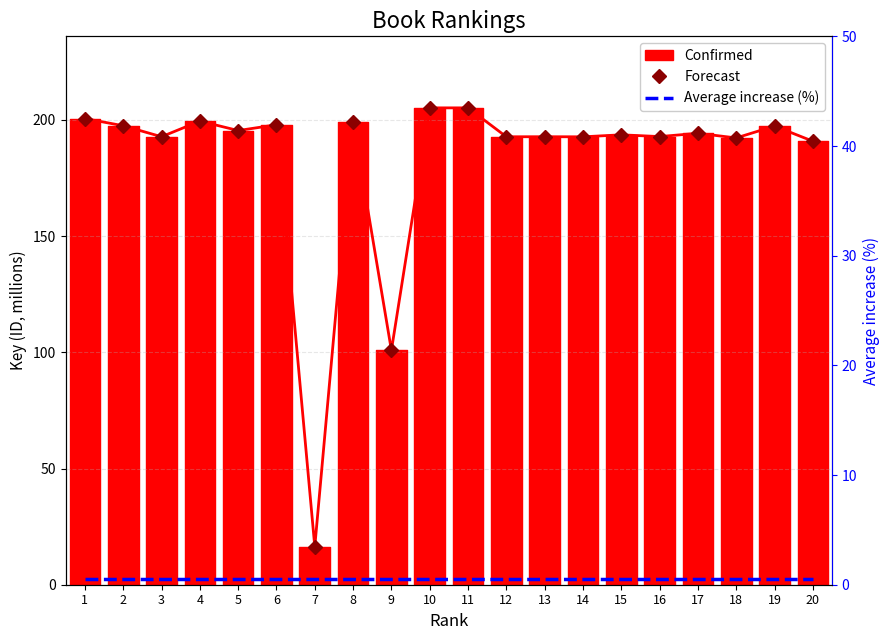

Reading right to left, transcribe all the data shown in this chart.

Confirmed: 190.9	197.4	192.3	194.3	192.9	193.6	192.8	192.8	192.8	205.2	205.2	100.9	199.3	16.4	197.9	195.5	199.5	192.8	197.5	200.6
Forecast: 190.9	197.4	192.3	194.3	192.9	193.6	192.8	192.8	192.8	205.2	205.2	100.9	199.3	16.4	197.9	195.5	199.5	192.8	197.5	200.6
Average increase (%): 0.5	0.5	0.5	0.5	0.5	0.5	0.5	0.5	0.5	0.5	0.5	0.5	0.5	0.5	0.5	0.5	0.5	0.5	0.5	0.5